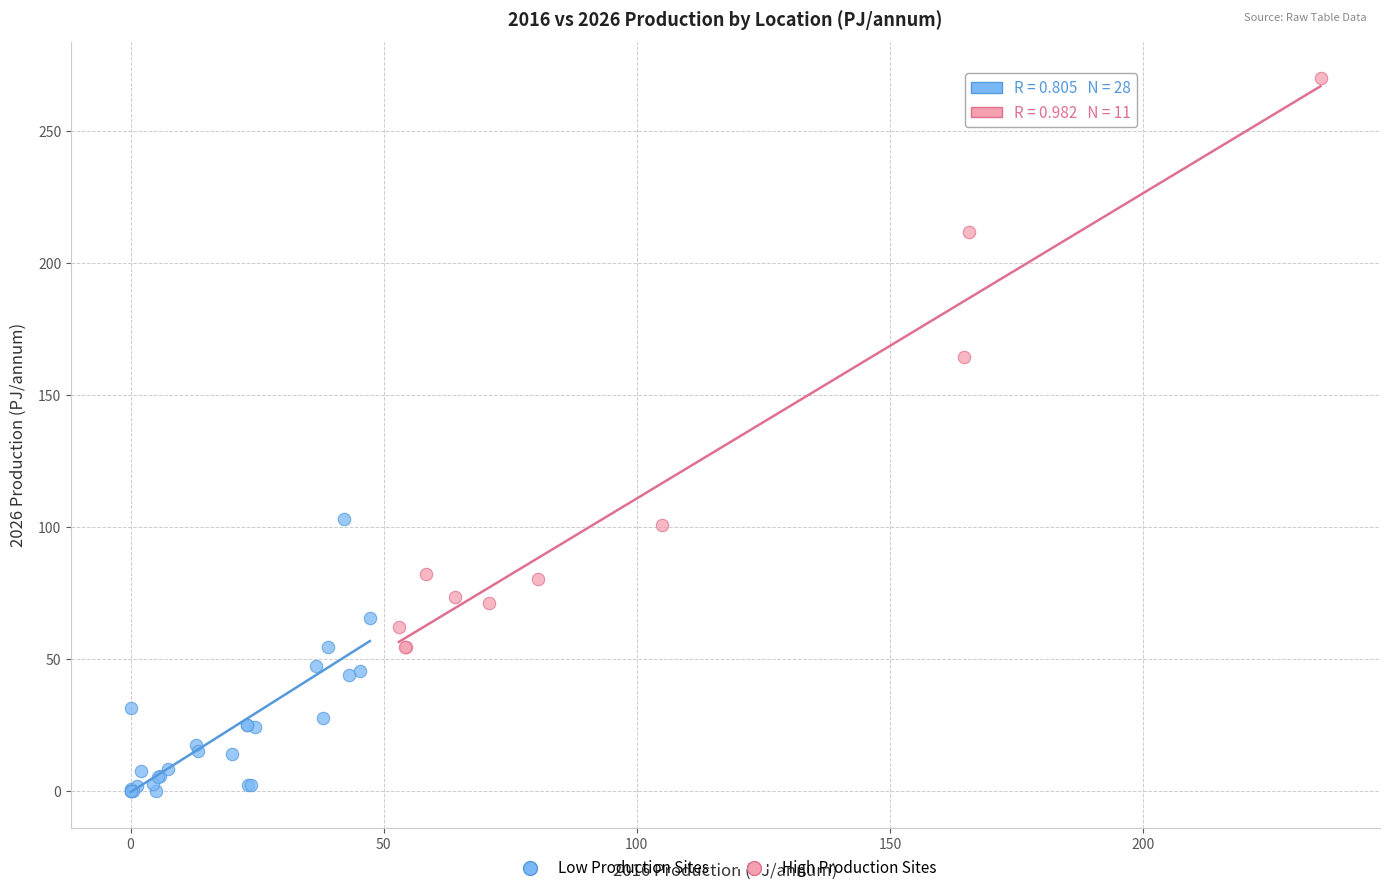

Which series reaches the minimum Y coordinate?

Low Production Sites